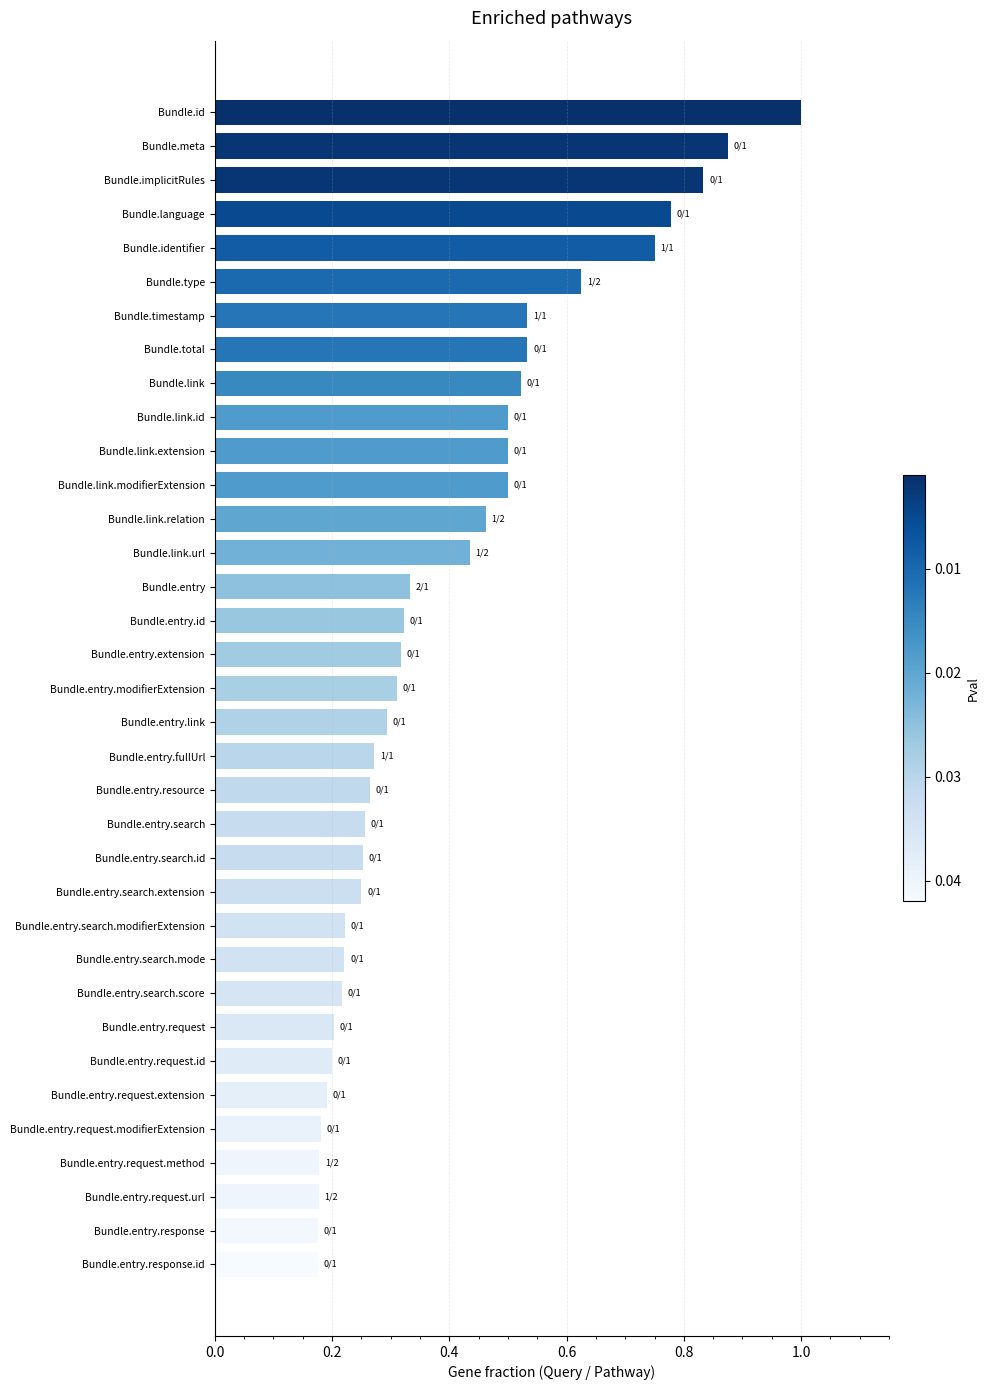

The chart shows a value of 0.3 at Bundle.entry.request. True or false?

False